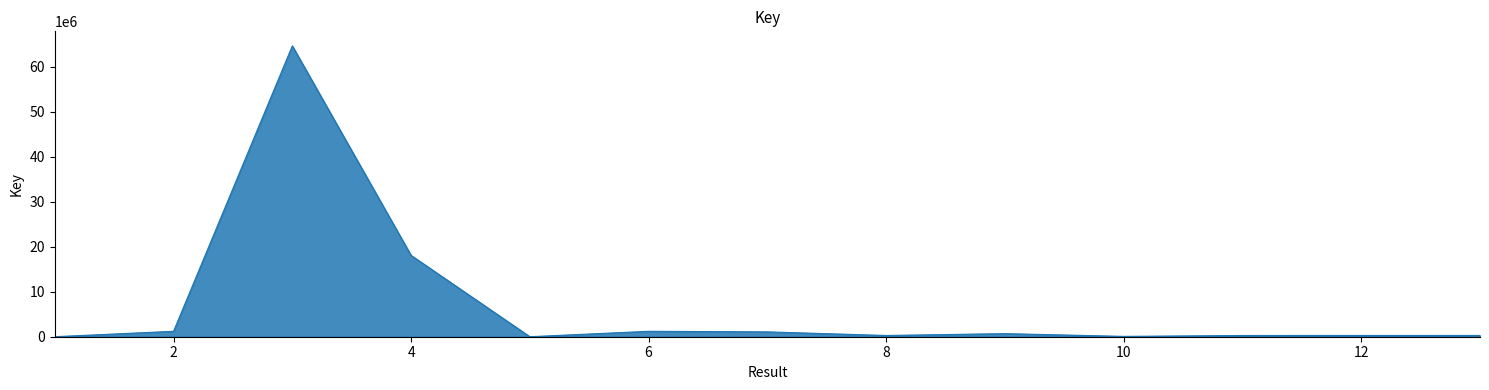

What is the greatest value displayed?

64582465